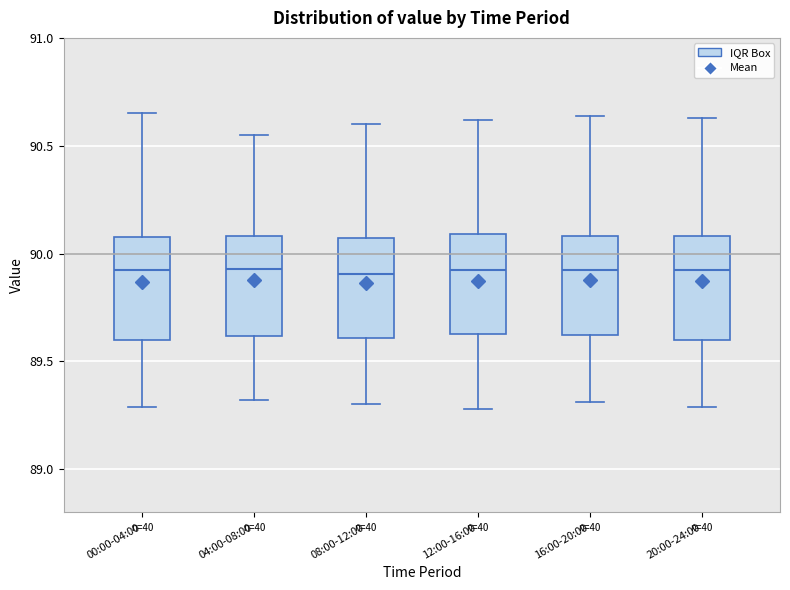

Reading left to right, transcribe this box plot: for each box, give where its median line is, the range the box spans, and where its two whiskers end, as read against the y-axis. The values are not printed on the chart, so give them approximately, as read against the axis.

00:00-04:00: median 89.95, box 89.60 to 90.10, whiskers 89.30 to 90.65
04:00-08:00: median 89.95, box 89.60 to 90.10, whiskers 89.30 to 90.55
08:00-12:00: median 89.90, box 89.60 to 90.05, whiskers 89.30 to 90.60
12:00-16:00: median 89.95, box 89.65 to 90.10, whiskers 89.30 to 90.60
16:00-20:00: median 89.95, box 89.60 to 90.10, whiskers 89.30 to 90.65
20:00-24:00: median 89.95, box 89.60 to 90.10, whiskers 89.30 to 90.65